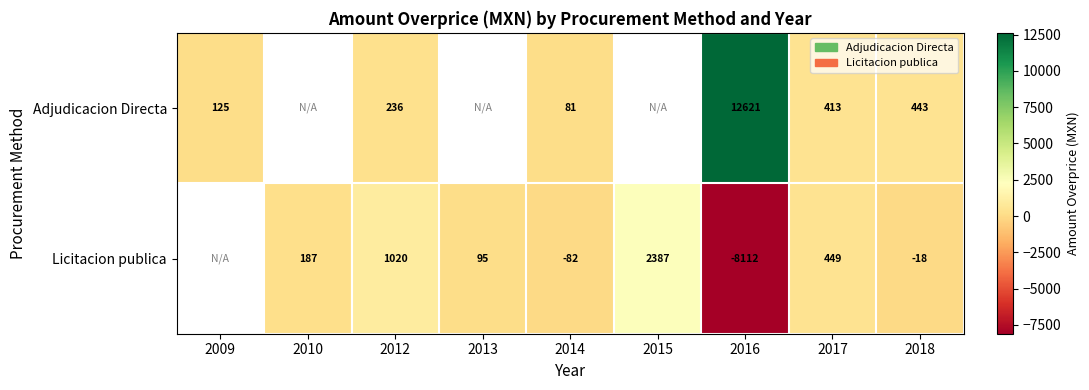

Rank the series at 2012 from highest to lowest value.

Licitacion publica, Adjudicacion Directa